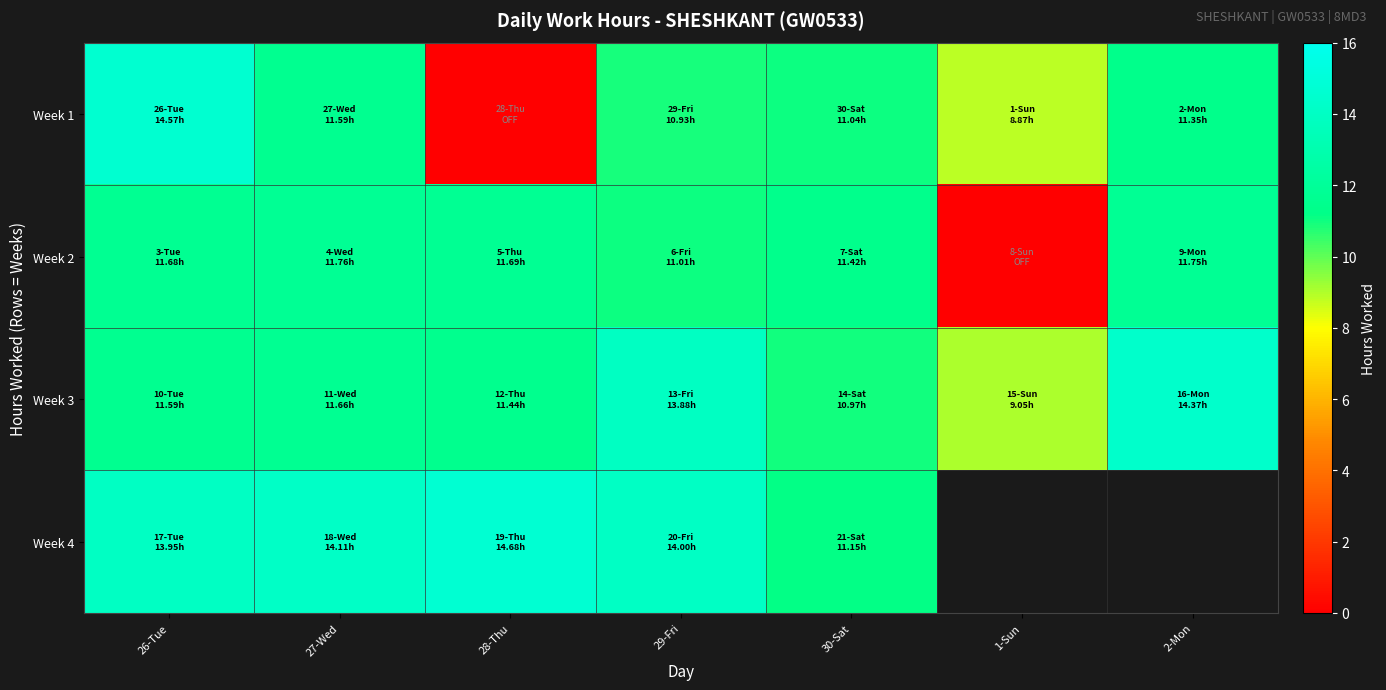

What is the approximate value of Week 1 at 1-Sun?

8.9